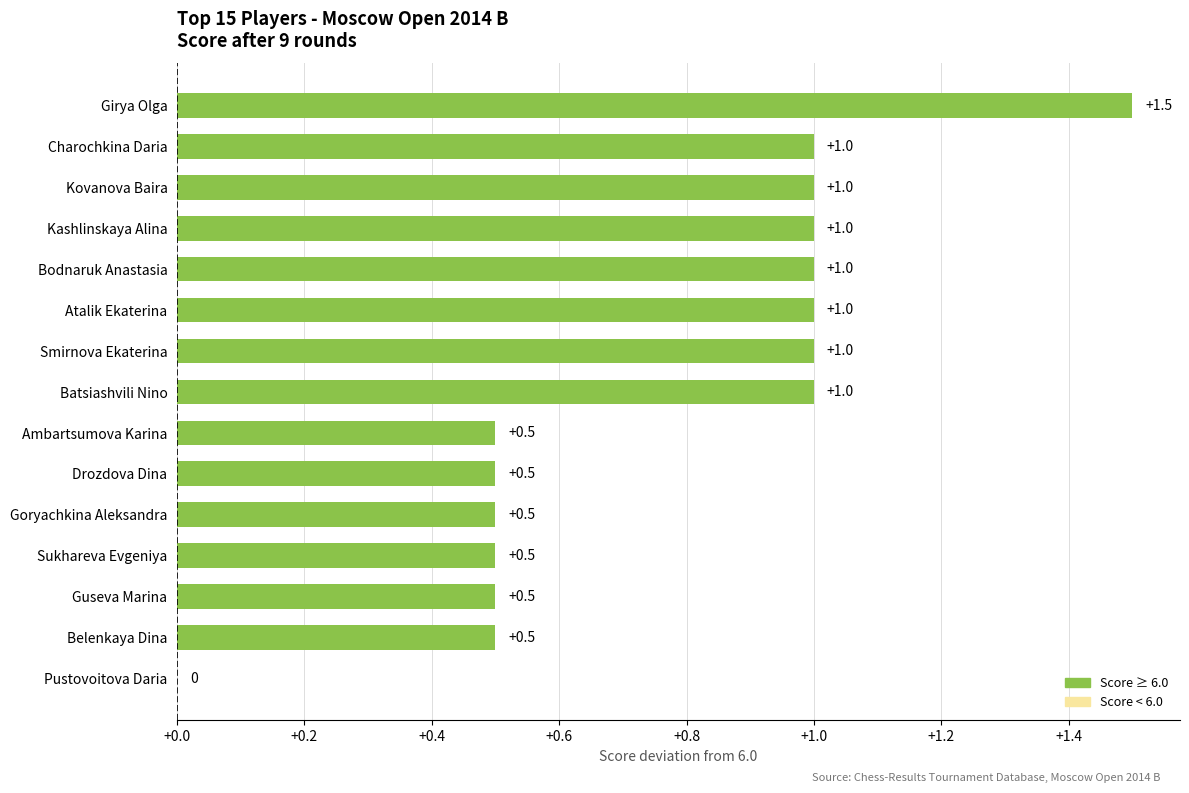

Reading top to bottom, transcribe all the data shown in this chart.

Girya Olga=1.5	Charochkina Daria=1.0	Kovanova Baira=1.0	Kashlinskaya Alina=1.0	Bodnaruk Anastasia=1.0	Atalik Ekaterina=1.0	Smirnova Ekaterina=1.0	Batsiashvili Nino=1.0	Ambartsumova Karina=0.5	Drozdova Dina=0.5	Goryachkina Aleksandra=0.5	Sukhareva Evgeniya=0.5	Guseva Marina=0.5	Belenkaya Dina=0.5	Pustovoitova Daria=0.0